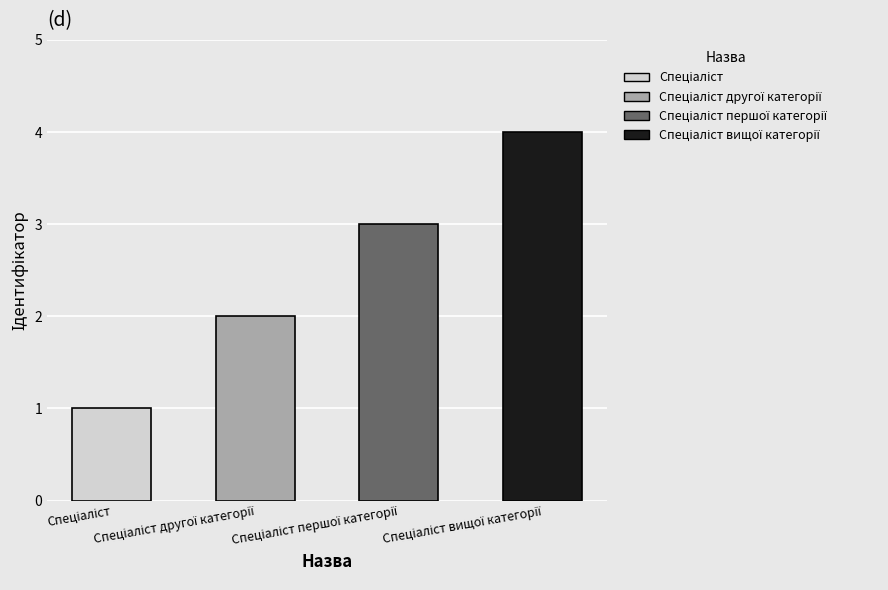

Which label corresponds to the largest value in the chart?

Спеціаліст вищої категорії